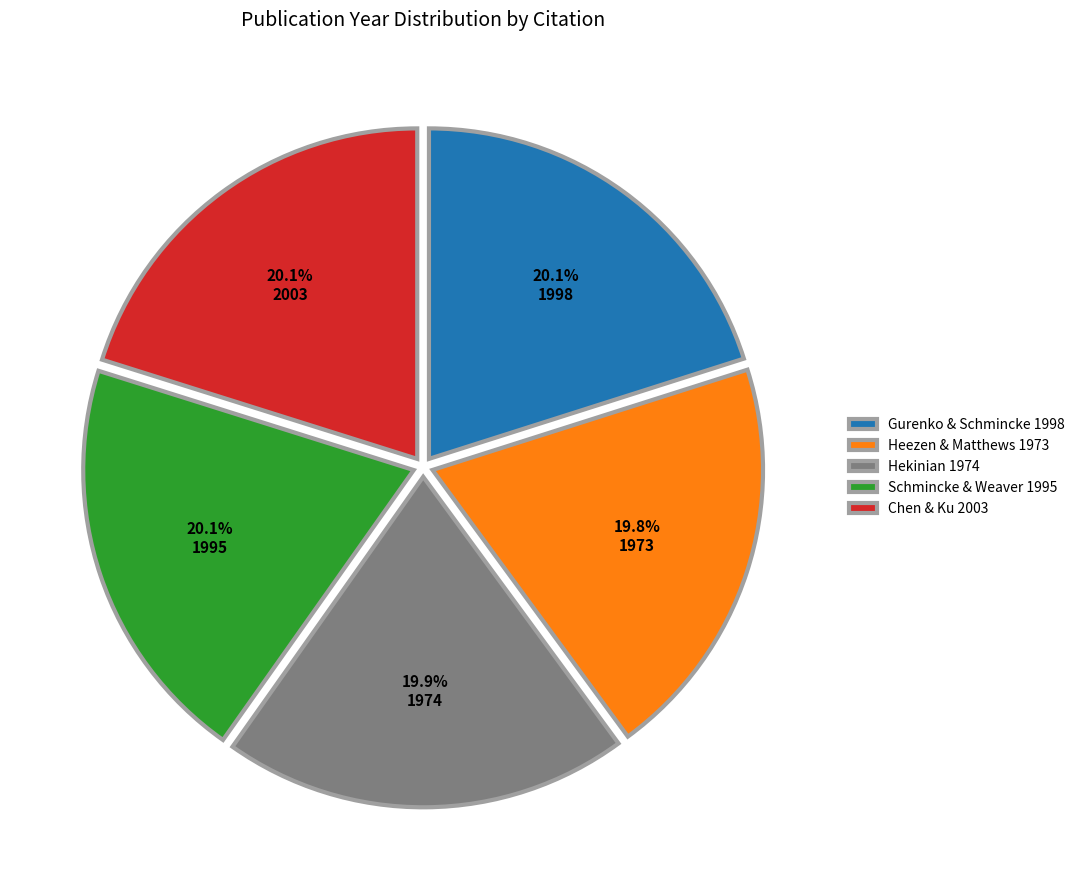

To the nearest percent, what portion does Schmincke & Weaver 1995 represent?

20%